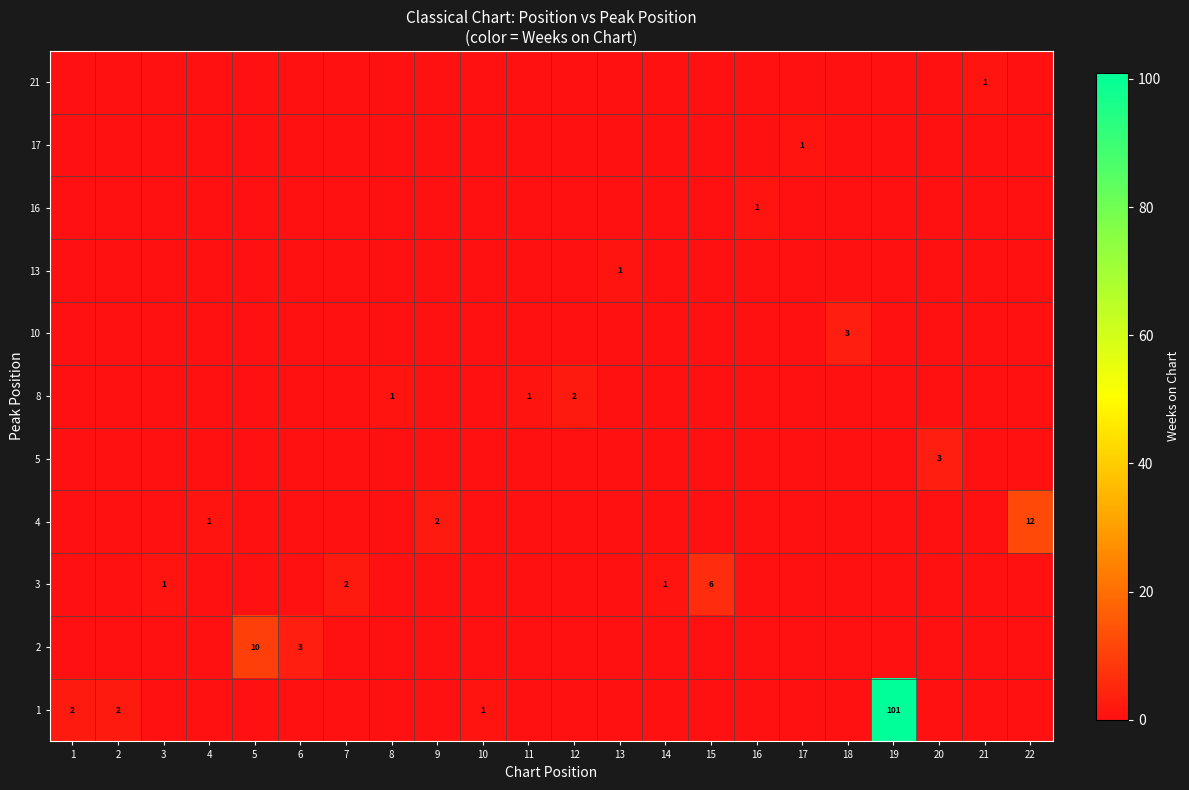

How many row_9 values are between 0 and 1?

22